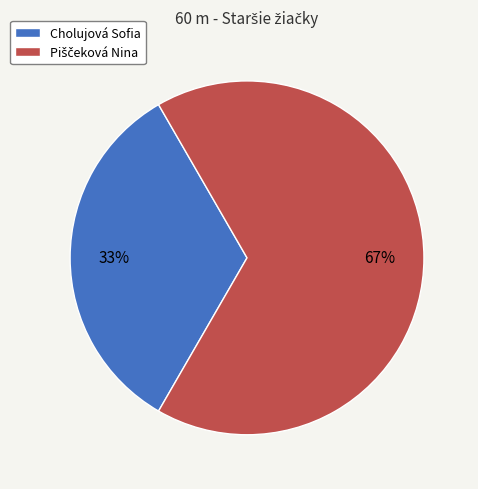

What is the smallest slice in the pie chart?

Cholujová Sofia